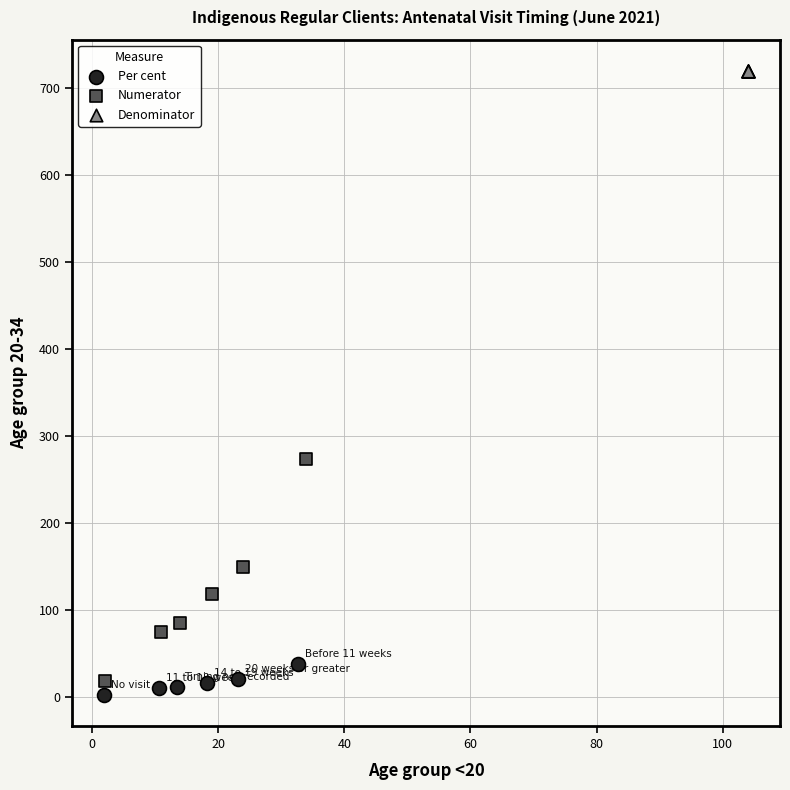

Which series reaches the maximum Y coordinate?

Denominator